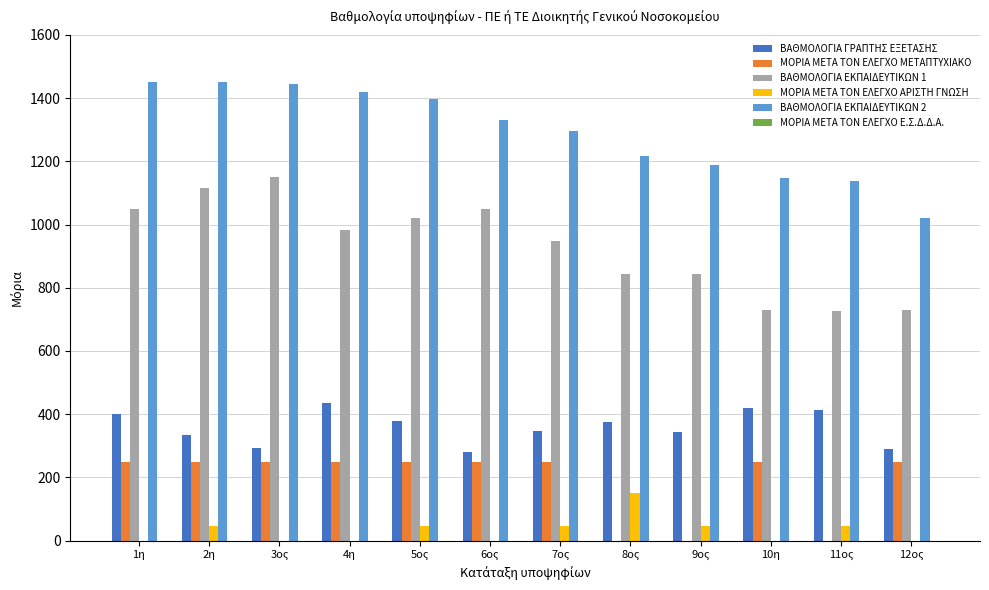

The value of ΜΟΡΙΑ ΜΕΤΑ ΤΟΝ ΕΛΕΓΧΟ ΜΕΤΑΠΤΥΧΙΑΚΟ at 8ος is -106.8. True or false?

False